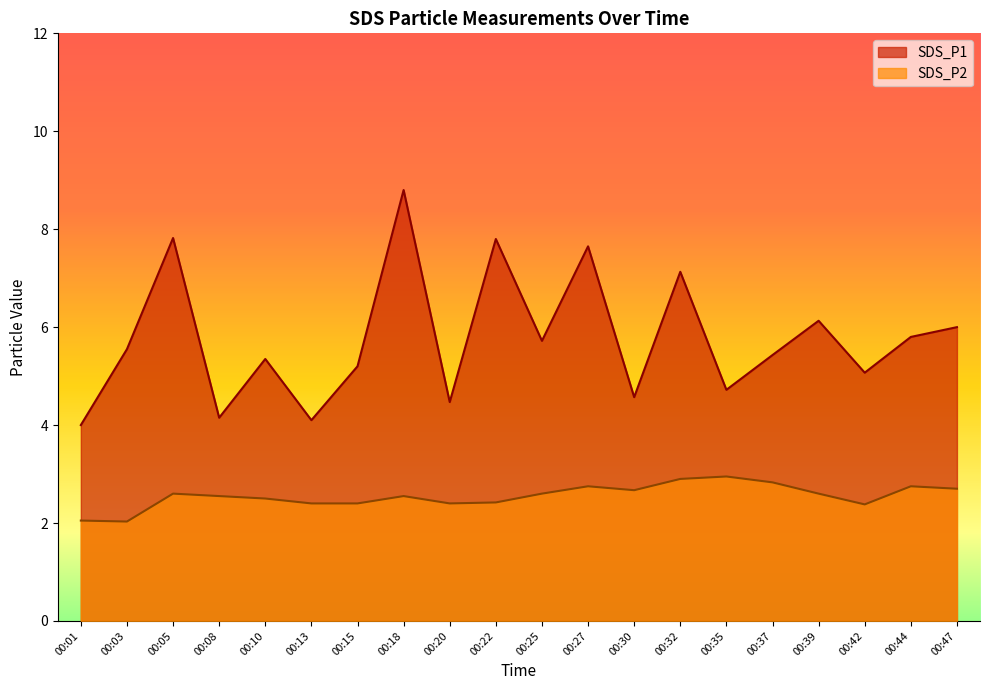

What is the highest value of the SDS_P2 series?

3.0